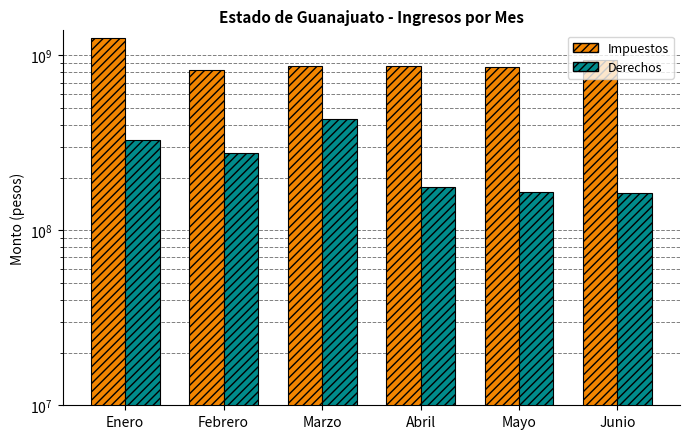

What is the difference between the highest and lowest values at Marzo?

435263934